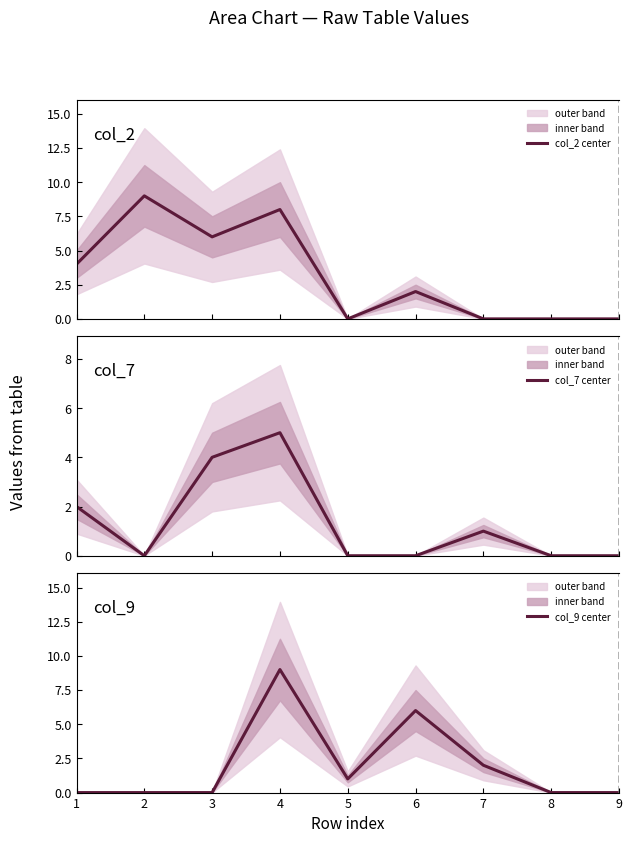

Is the value of col_7 center at 3 greater than the value of col_9 center at 3?

Yes